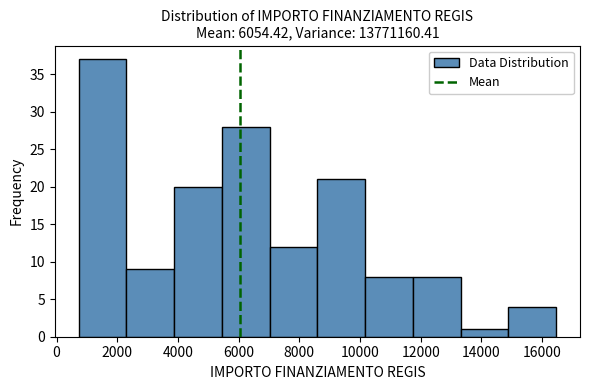

Reading left to right, list every bar in this chart as the range it spans on the x-axis followed by its height. Neither the bar edges nor the heights are printed on the chart, so give them approximately, as read against the axes.

800 to 2400: 37
2400 to 3800: 9
3800 to 5400: 20
5400 to 7000: 28
7000 to 8600: 12
8600 to 10200: 21
10200 to 11800: 8
11800 to 13400: 8
13400 to 14800: 1
14800 to 16400: 4